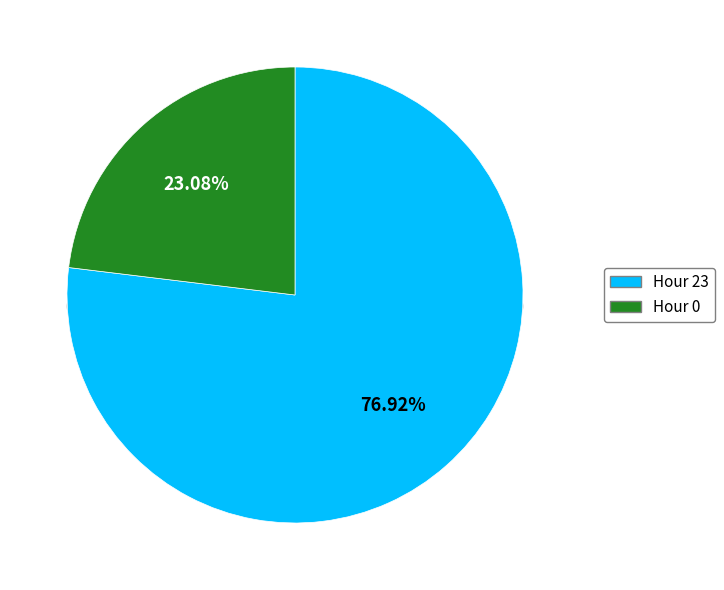

Rank the categories by value from highest to lowest.

Hour 23, Hour 0